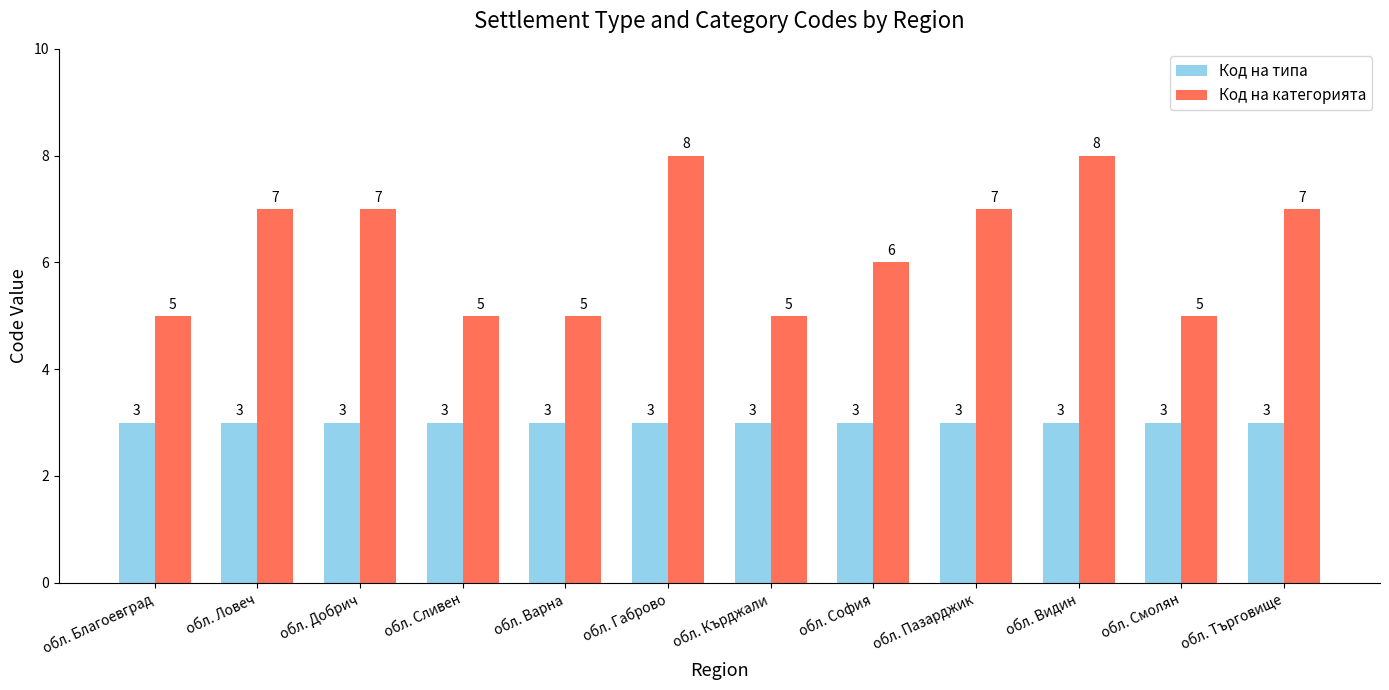

Which series has the widest spread of values?

Код на категорията